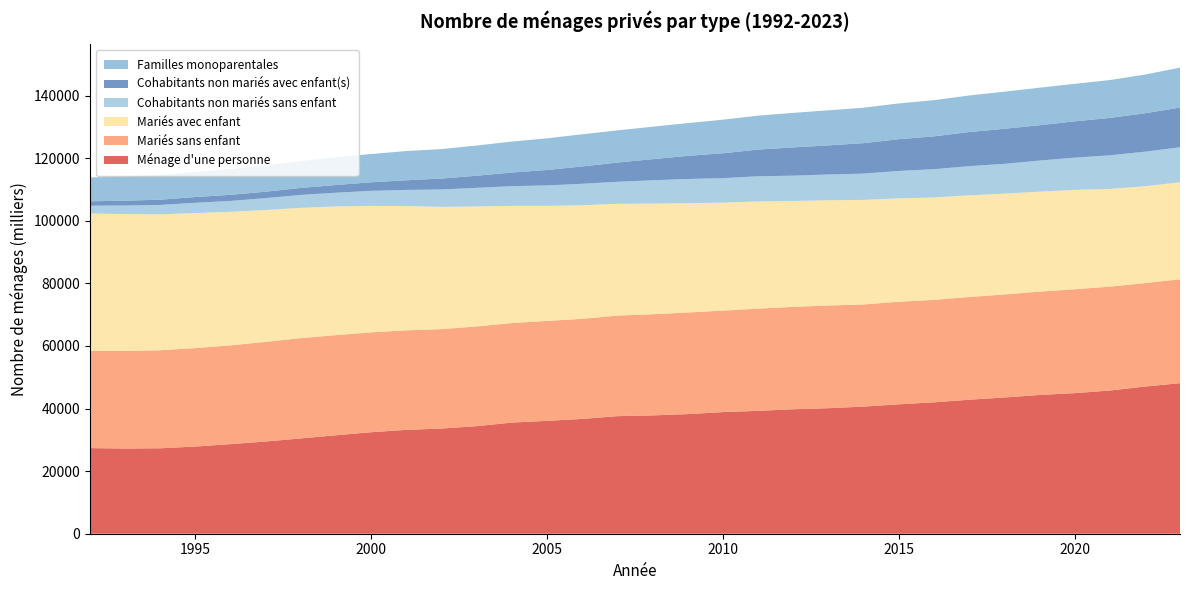

Reading left to right, extract all data points from this chart.

Ménage d'une personne: 1992=27358	1993=27236	1994=27304	1995=27866	1996=28636	1997=29471	1998=30458	1999=31468	2000=32443	2001=33194	2002=33608	2003=34380	2004=35520	2005=36078	2006=36684	2007=37579	2008=37816	2009=38227	2010=38874	2011=39265	2012=39782	2013=40116	2014=40631	2015=41359	2016=41988	2017=42826	2018=43542	2019=44337	2020=44927	2021=45763	2022=47028	2023=48122
Mariés sans enfant: 1992=31056	1993=31163	1994=31342	1995=31459	1996=31573	1997=31847	1998=32063	1999=32009	2000=31924	2001=31819	2002=31779	2003=31884	2004=31815	2005=31940	2006=32002	2007=32142	2008=32336	2009=32474	2010=32446	2011=32673	2012=32729	2013=32832	2014=32655	2015=32795	2016=32749	2017=32830	2018=32926	2019=33034	2020=33219	2021=33216	2022=33076	2023=33195
Mariés avec enfant: 1992=43923	1993=43776	1994=43420	1995=43170	1996=42674	1997=42161	1998=41644	1999=41132	2000=40414	2001=39705	2002=39072	2003=38336	2004=37452	2005=36769	2006=36297	2007=35726	2008=35362	2009=34938	2010=34510	2011=34267	2012=33849	2013=33622	2014=33408	2015=33027	2016=32734	2017=32494	2018=32214	2019=31963	2020=31736	2021=31213	2022=30956	2023=31005
Cohabitants non mariés sans enfant: 1992=2512	1993=2721	1994=3017	1995=3274	1996=3486	1997=3788	1998=4122	1999=4388	2000=4808	2001=5166	2002=5573	2003=5946	2004=6298	2005=6536	2006=6865	2007=7040	2008=7457	2009=7741	2010=7808	2011=8037	2012=8082	2013=8238	2014=8413	2015=8768	2016=9036	2017=9328	2018=9528	2019=9926	2020=10314	2021=10749	2022=11043	2023=11197
Cohabitants non mariés avec enfant(s): 1992=1401	1993=1548	1994=1679	1995=1844	1996=1951	1997=2053	1998=2242	1999=2465	2000=2738	2001=3089	2002=3487	2003=3877	2004=4355	2005=4932	2006=5534	2007=6144	2008=6737	2009=7388	2010=7957	2011=8538	2012=9020	2013=9309	2014=9726	2015=10141	2016=10493	2017=10891	2018=11213	2019=11292	2020=11604	2021=11949	2022=12272	2023=12677
Familles monoparentales: 1992=7608	1993=7755	1994=7862	1995=7995	1996=8229	1997=8383	1998=8571	1999=8855	2000=9032	2001=9338	2002=9422	2003=9647	2004=9905	2005=10114	2006=10287	2007=10283	2008=10378	2009=10474	2010=10737	2011=10843	2012=11051	2013=11210	2014=11324	2015=11440	2016=11567	2017=11695	2018=11856	2019=12001	2020=11986	2021=12108	2022=12372	2023=12766